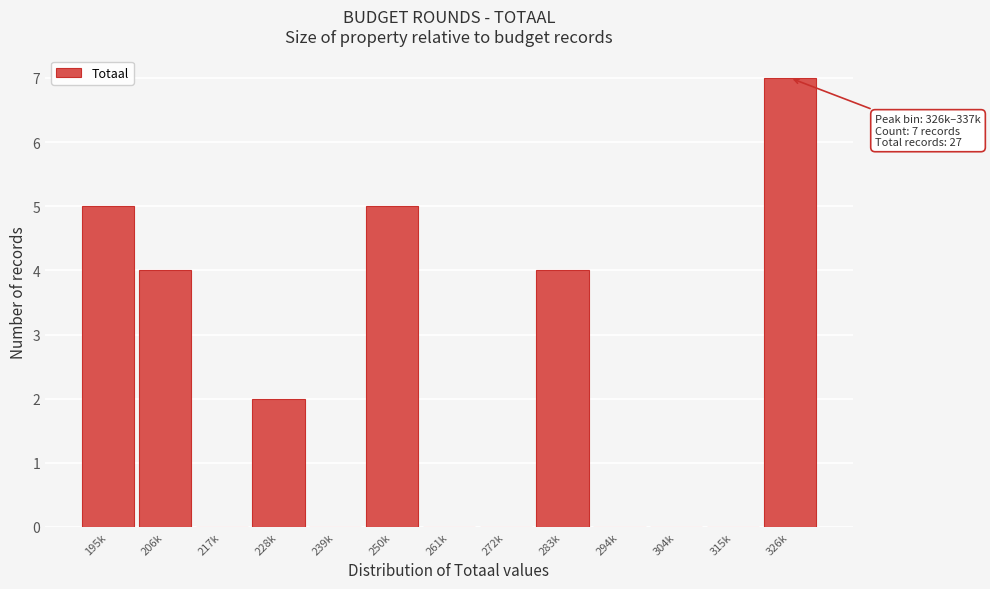

Reading left to right, extract all data points from this chart.

195k=5	206k=4	217k=0	228k=2	239k=0	250k=5	261k=0	272k=0	283k=4	294k=0	304k=0	315k=0	326k=7